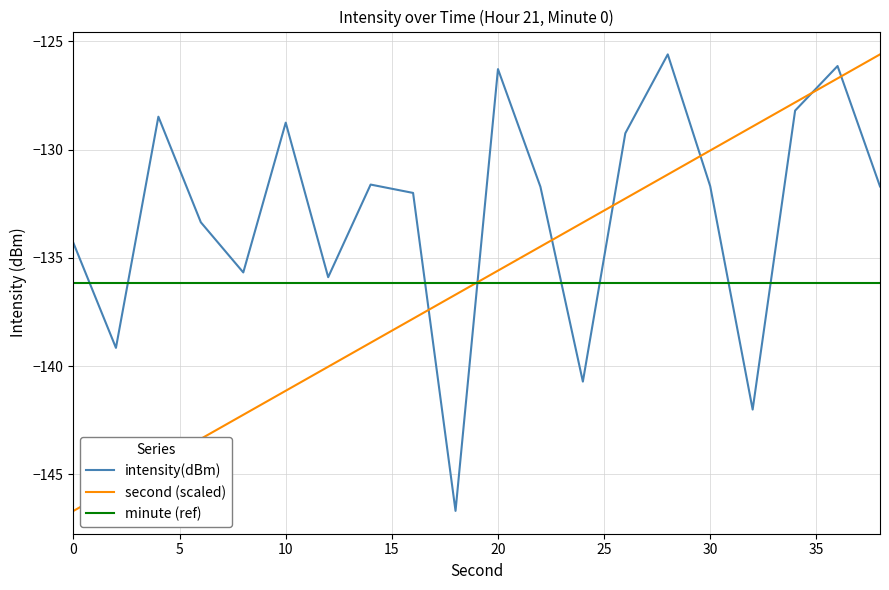

What is the lowest value of the minute (ref) series?

-136.1